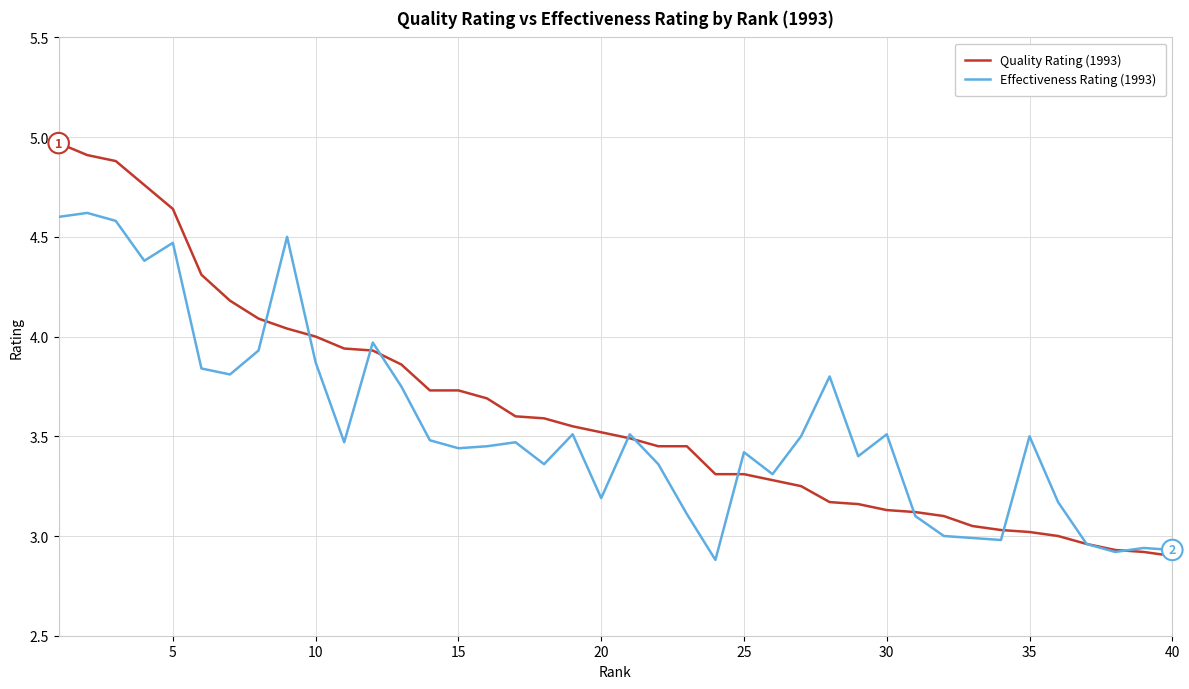

List the series in order of their peak value, highest first.

Quality Rating (1993), Effectiveness Rating (1993)